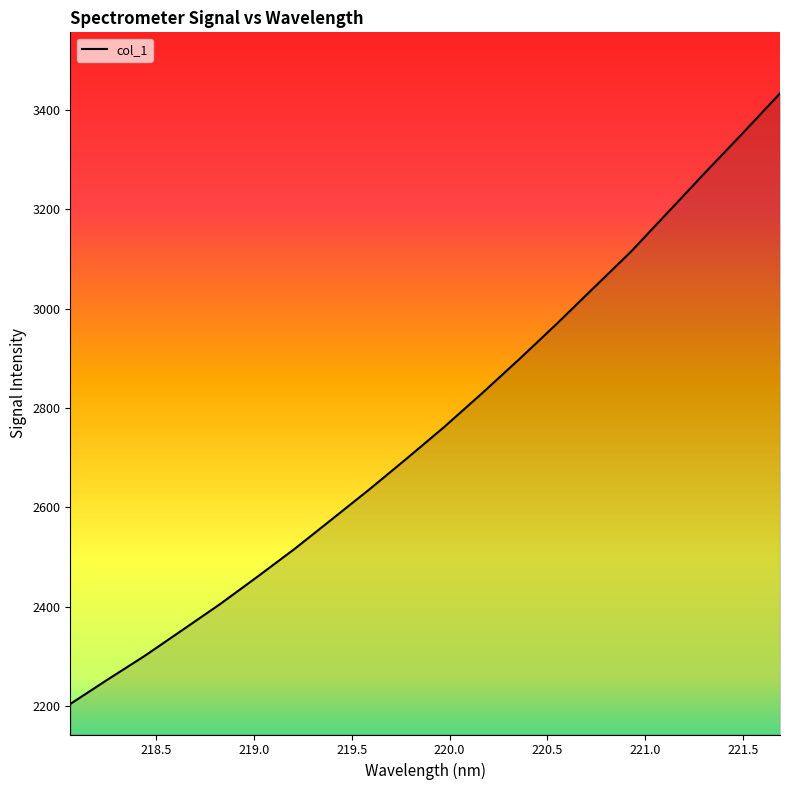

What is the greatest value displayed?

3433.0